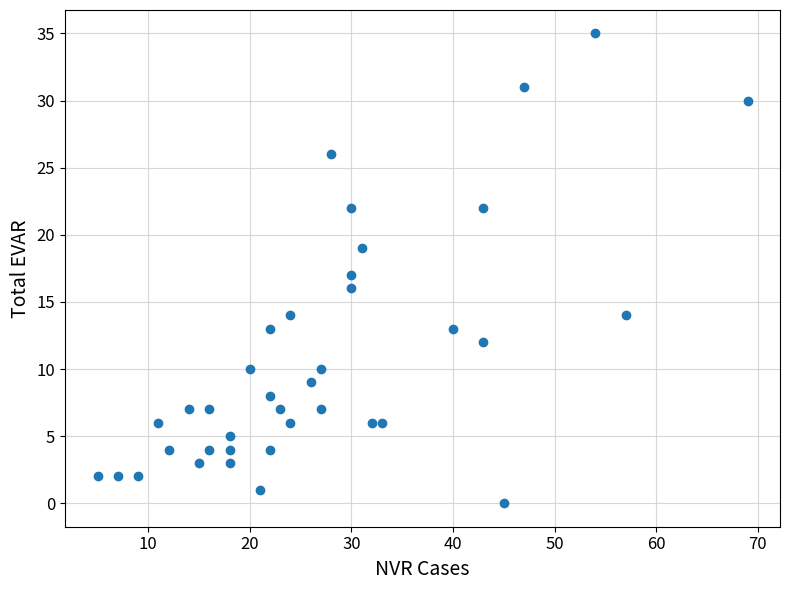

What is the range of X values (max minus min)?

64